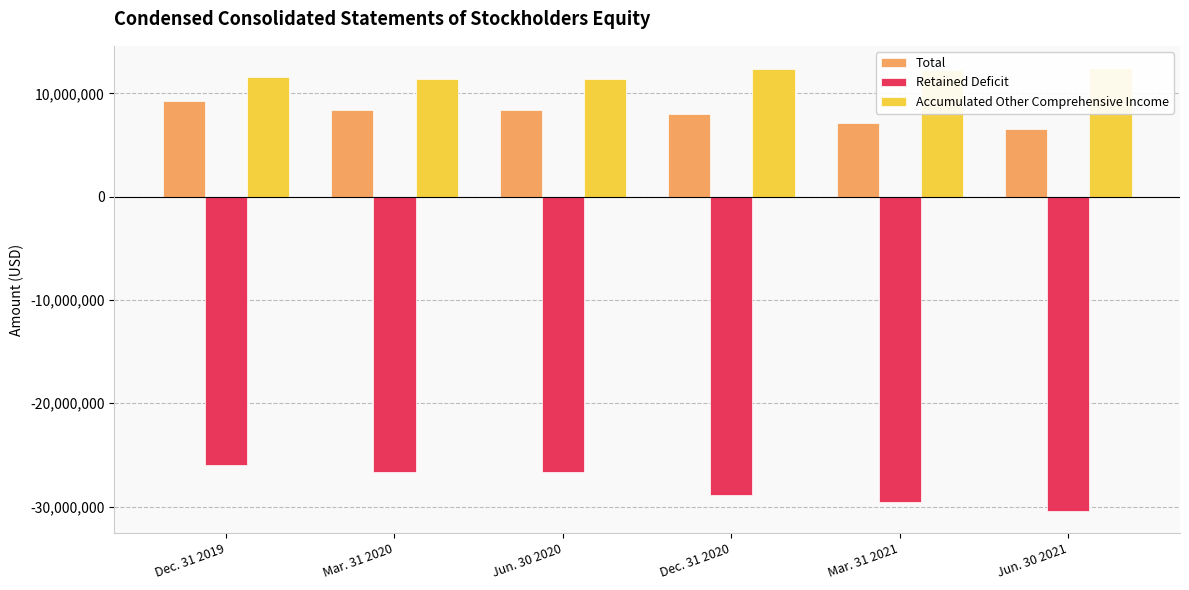

How many data points in Total are above 8379672?

2